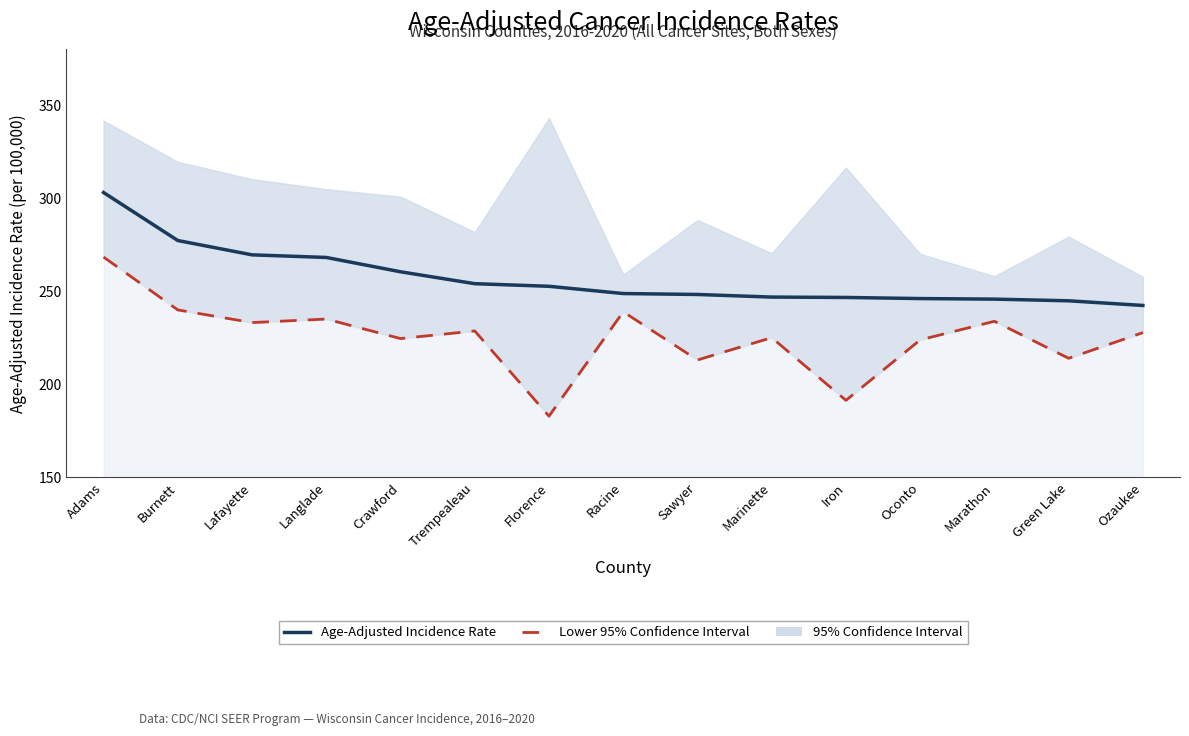

Which category has the lowest value across all series?

Florence